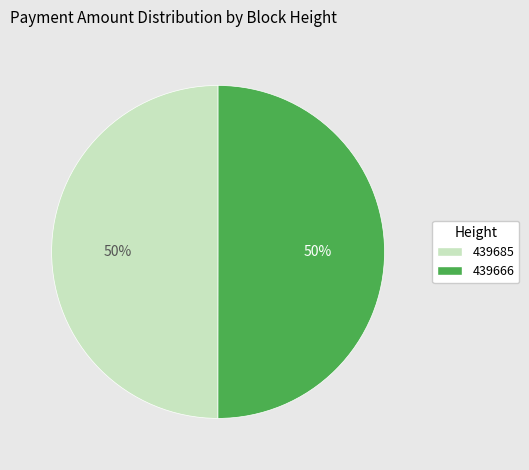

Is the sum of 439666 and 439685 greater than half?

Yes